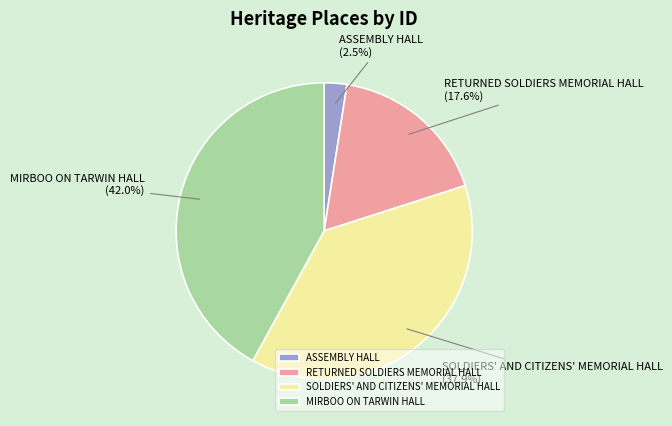

What is the smallest slice in the pie chart?

ASSEMBLY HALL